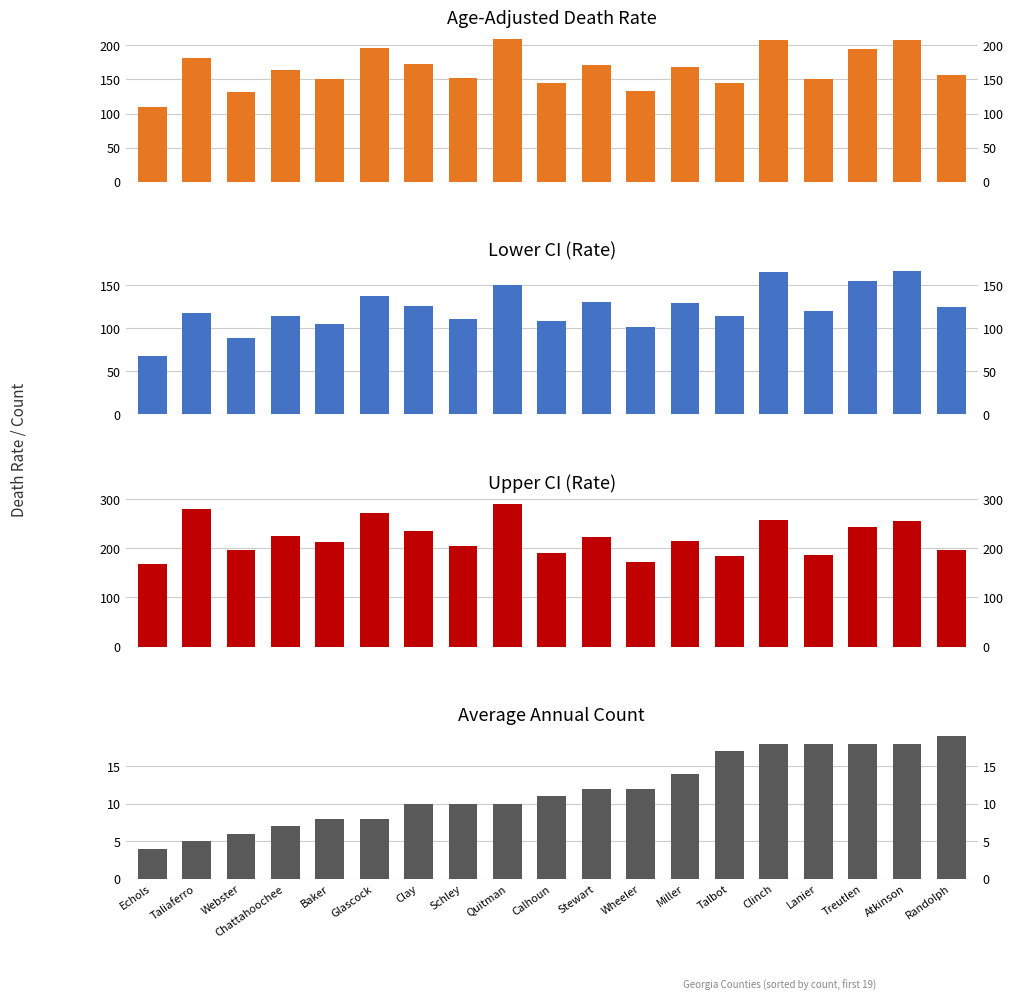

What is the value of the Age-Adjusted Death Rate bar at the 6th from the left?

196.1